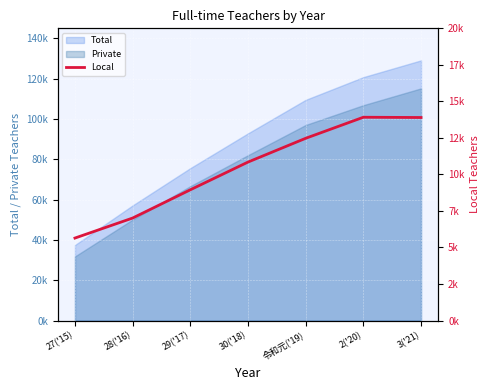

Reading left to right, what are all the values shown in this chart?

5644	7014	8948	10846	12473	13914	13896